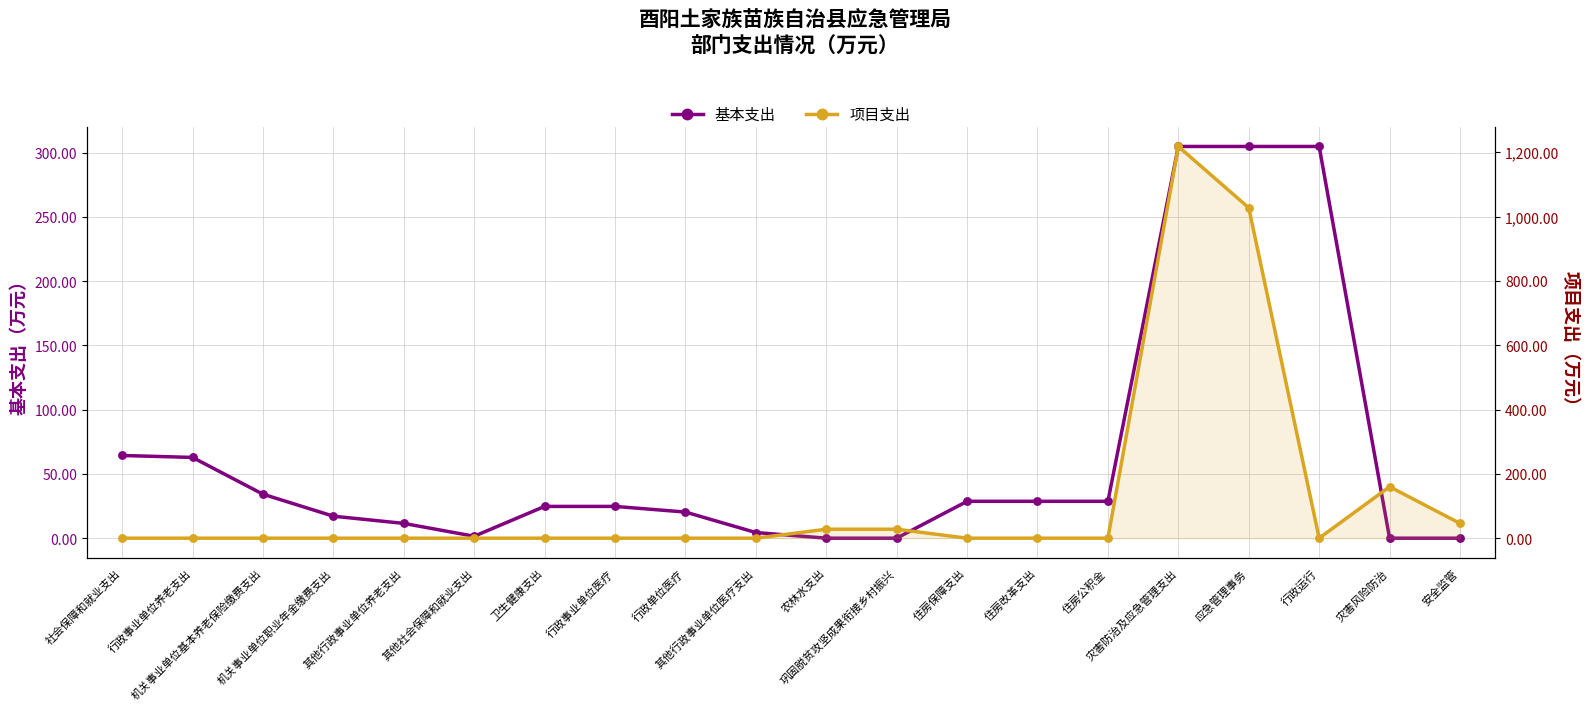

Which series has the largest Y range (max minus min)?

项目支出